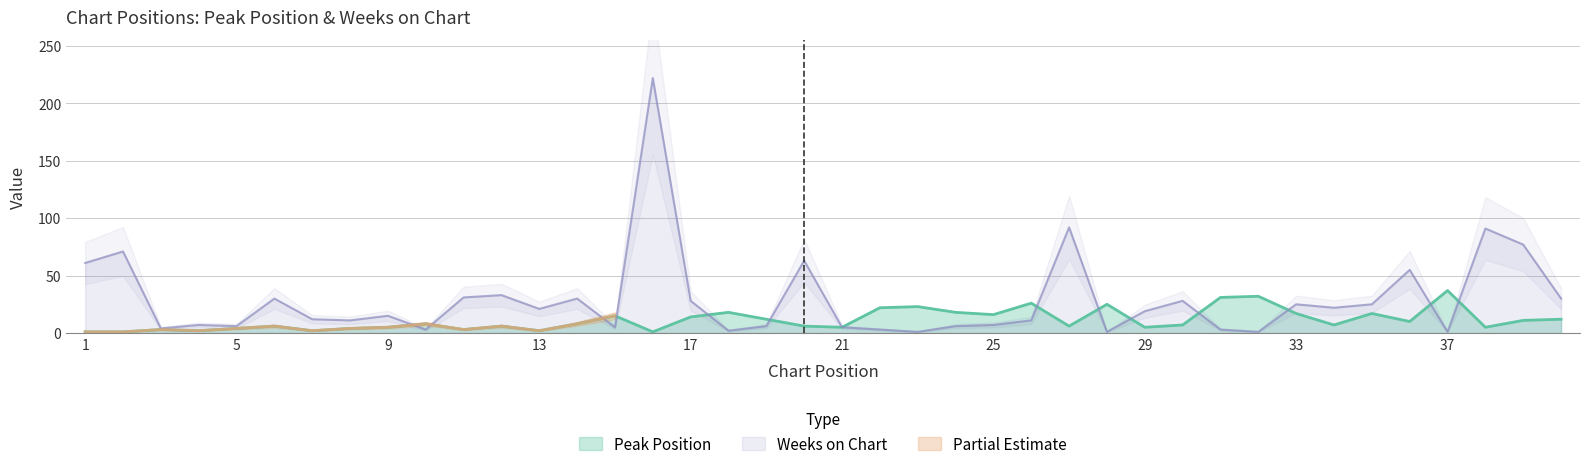

What is the difference between the second highest and second lowest values in the Peak Position series?

31